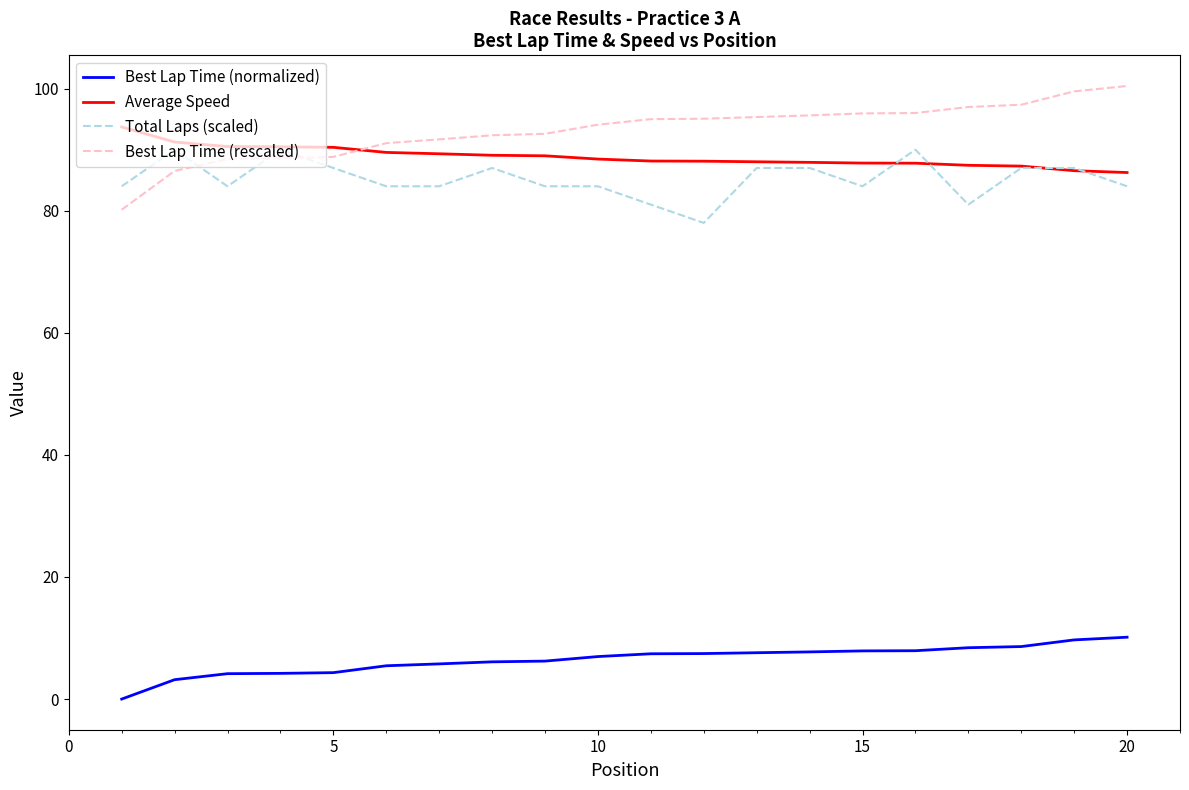

Which series has the largest range (max minus min)?

Best Lap Time (rescaled)